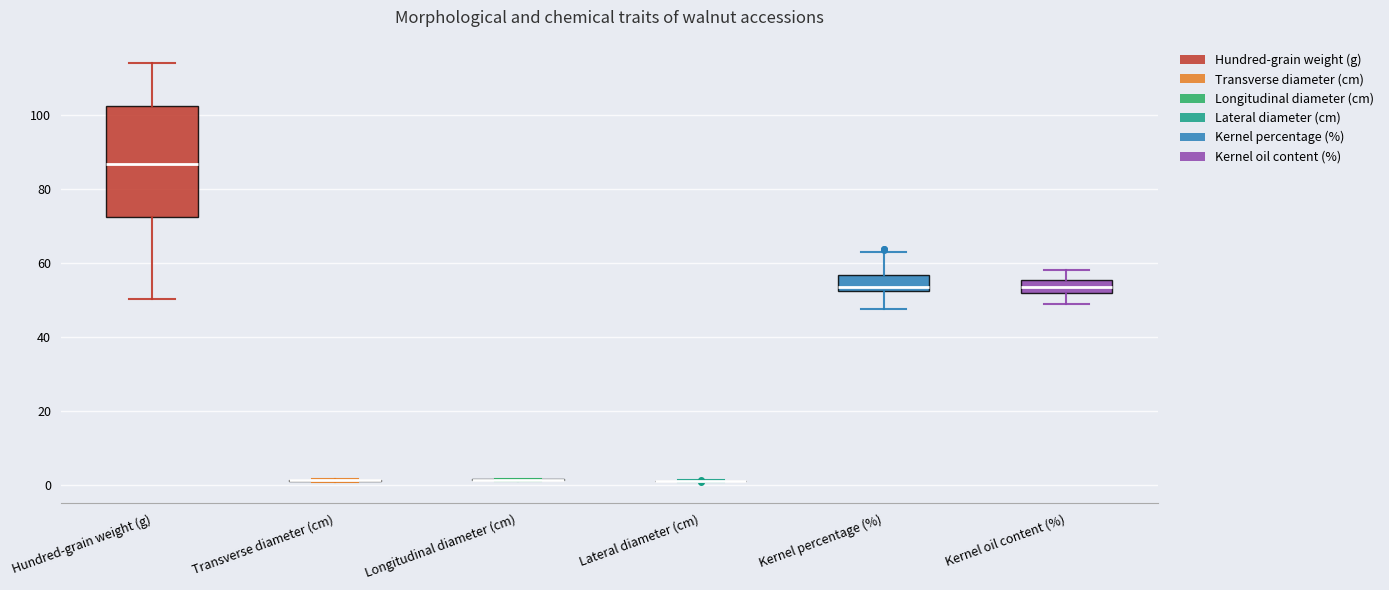

Where is the upper edge of the box for Hundred-grain weight (g) on the y-axis? The values are not printed on the chart, so give them approximately, as read against the axis.

102